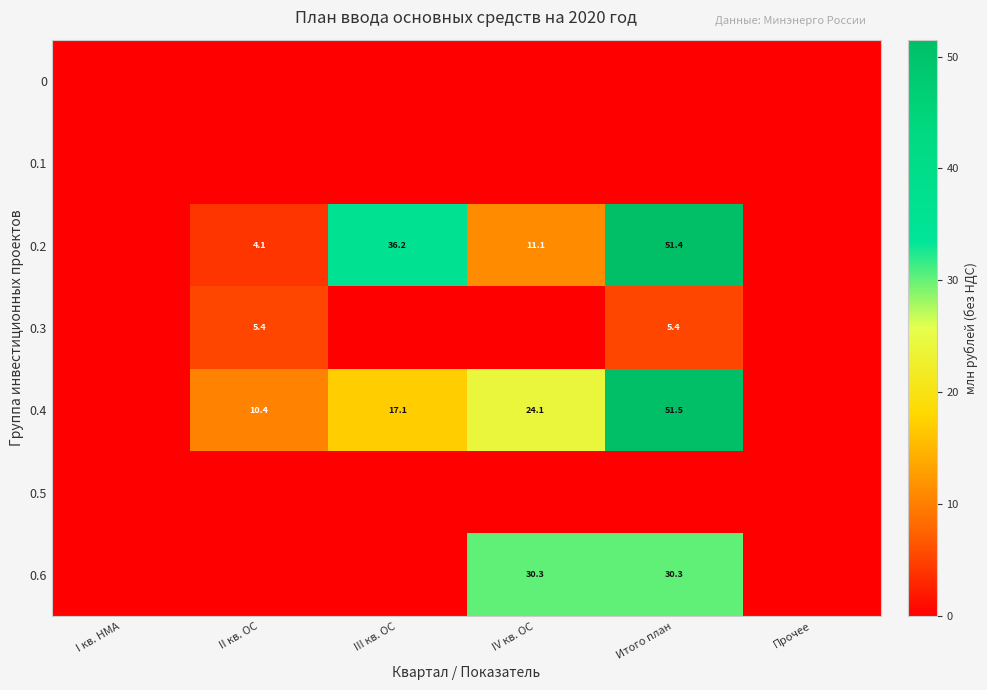

At which category does the chart reach its peak across all series?

Итого план